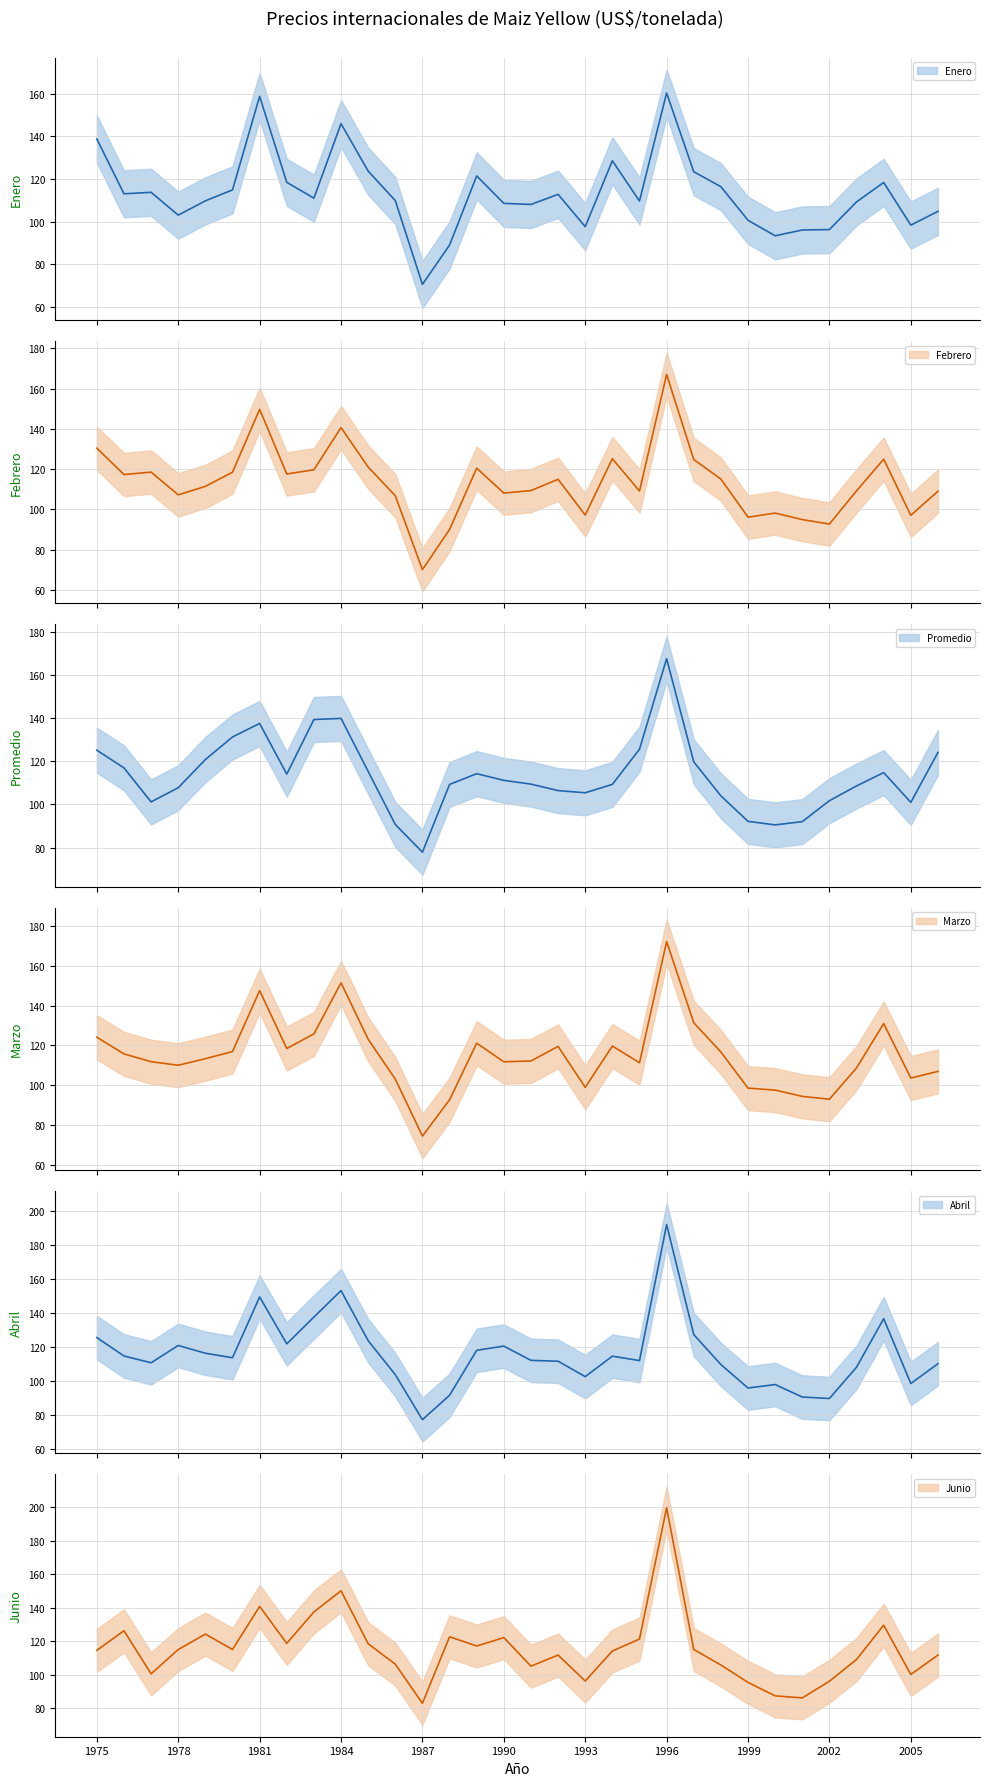

Is it true that Junio equals 140.7 at 1981?

True